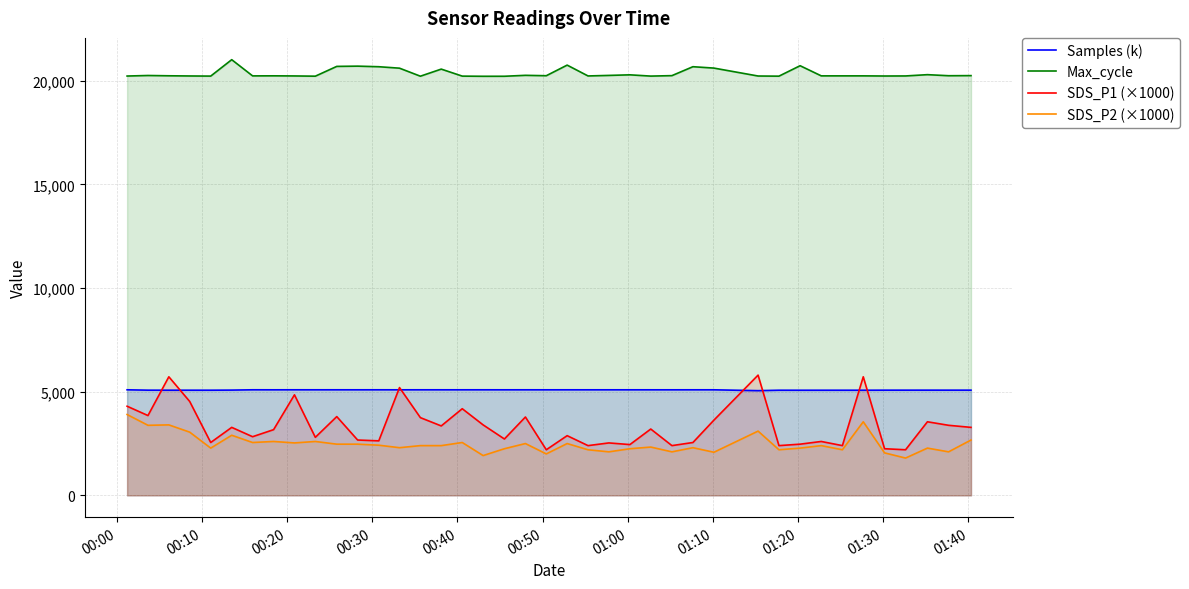

What is the minimum value shown in the chart?

1800.0